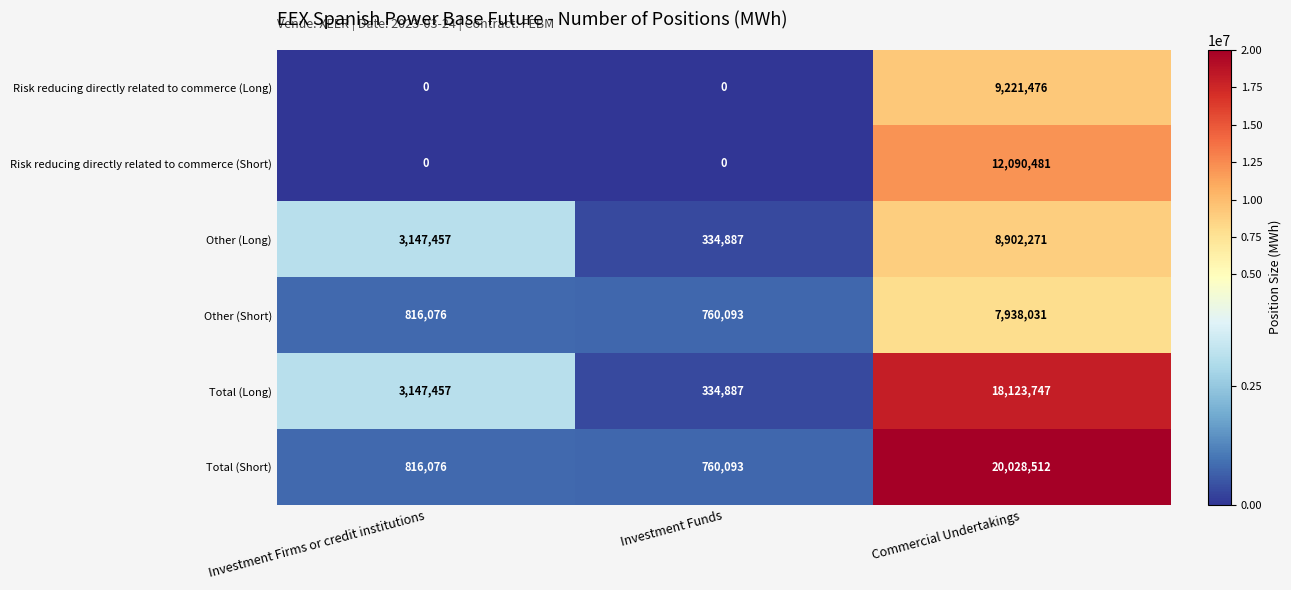

True or false: Other (Short) has a value of 7938031 at Commercial Undertakings.

True